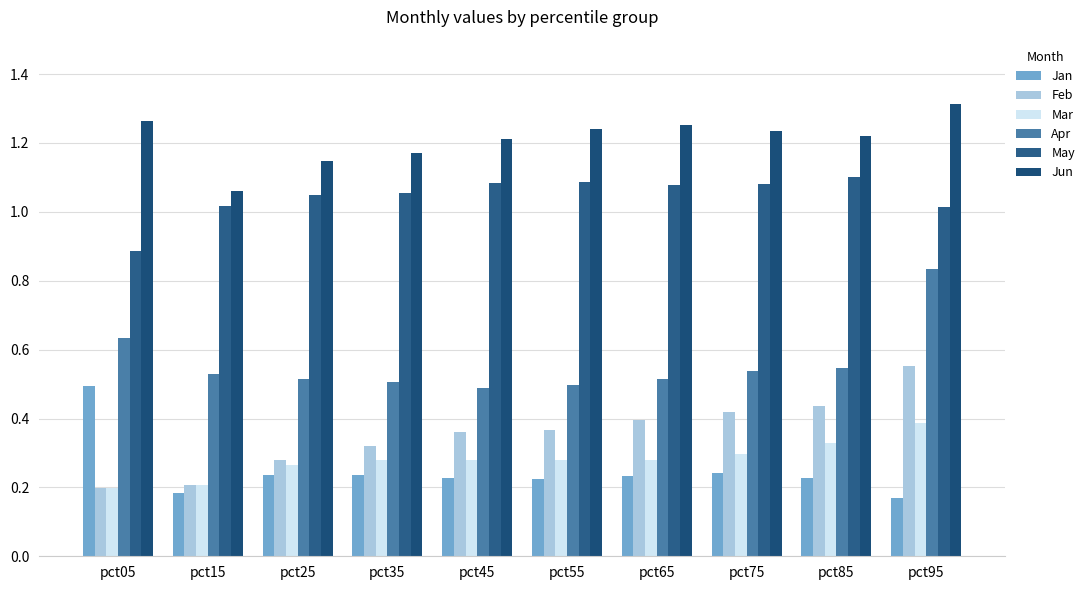

At how many categories does at least one series exceed 0?

10